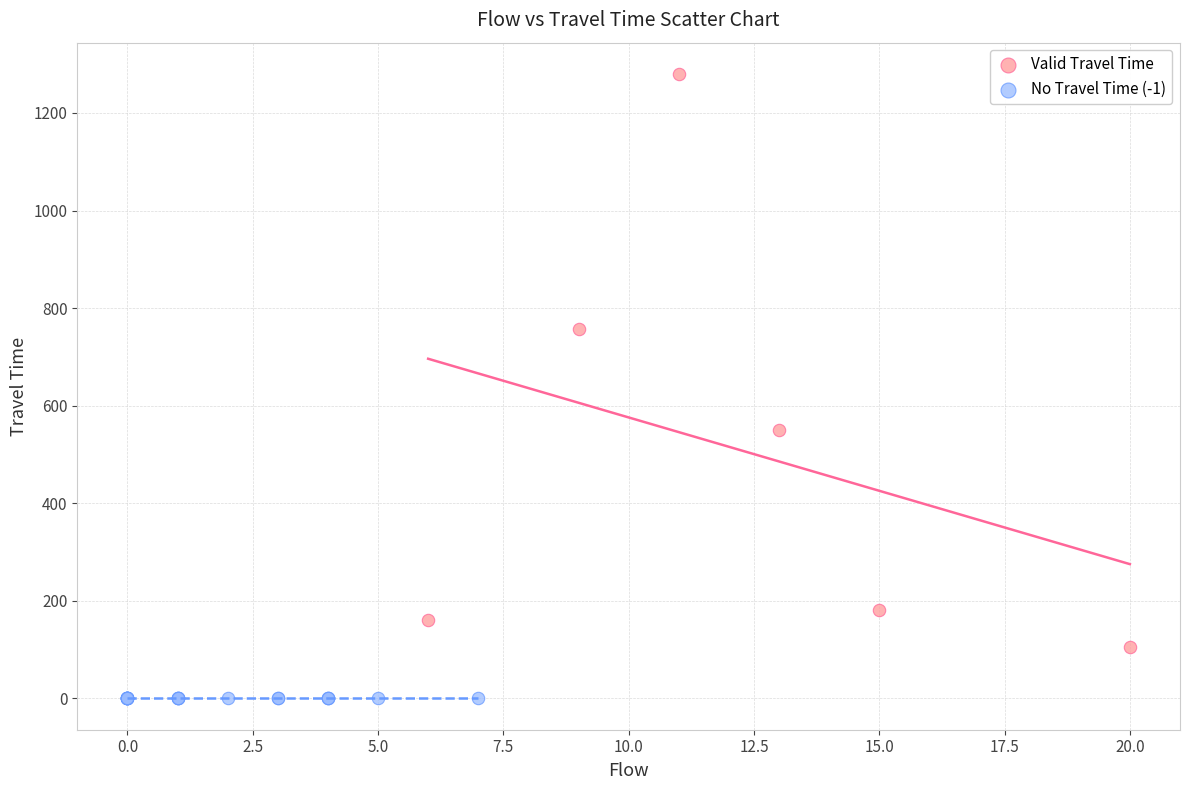

Which series reaches the minimum Y coordinate?

No Travel Time (-1)